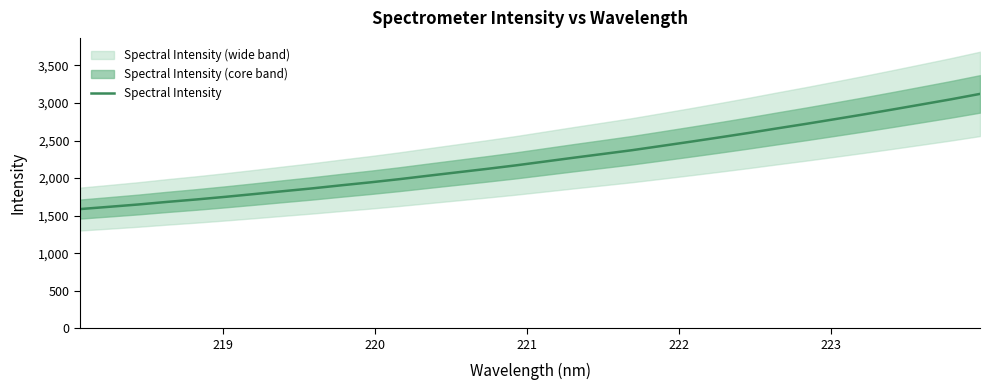

The chart shows a value of 2749.8 at 219. True or false?

False